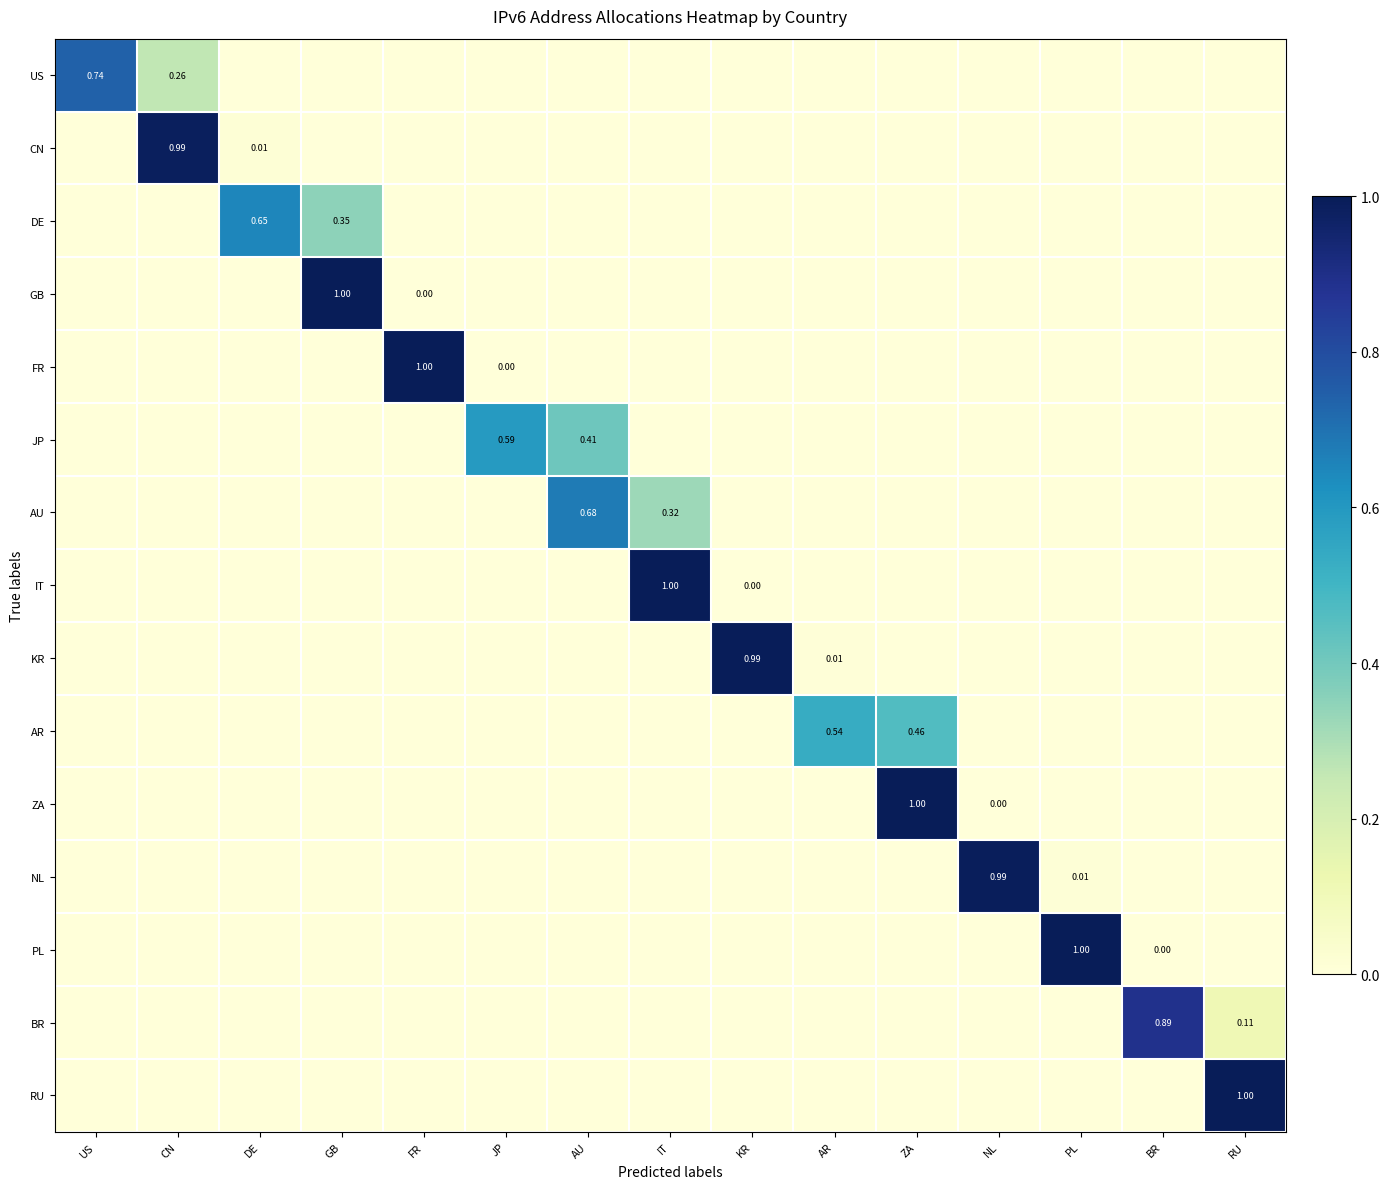

Is the value of US at CN greater than the value of AU at GB?

Yes